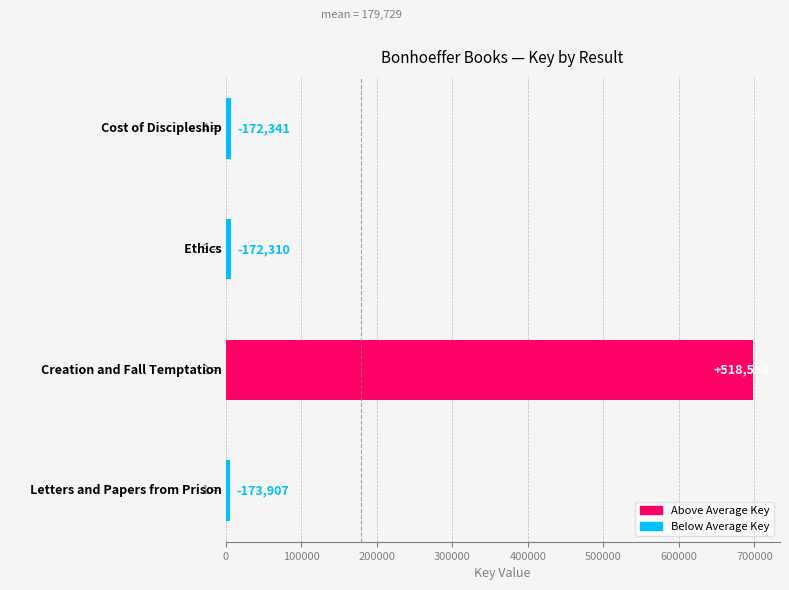

How many bars are there in total?

4